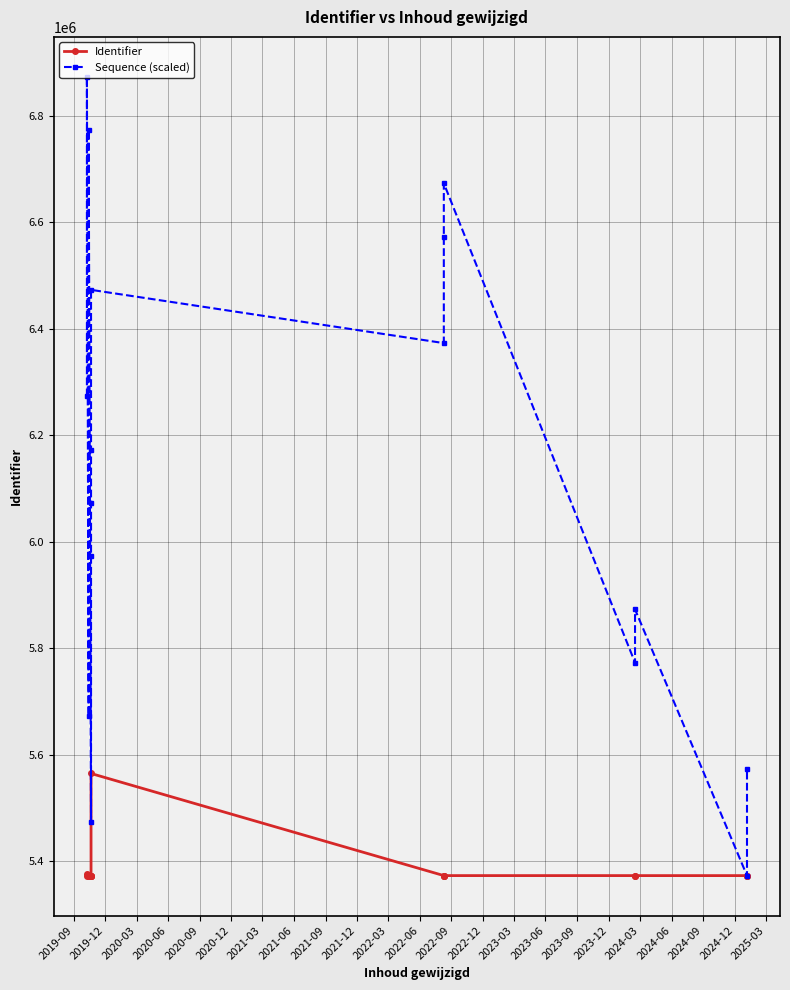

The value of Identifier at 2021-03 is 2313416. True or false?

False